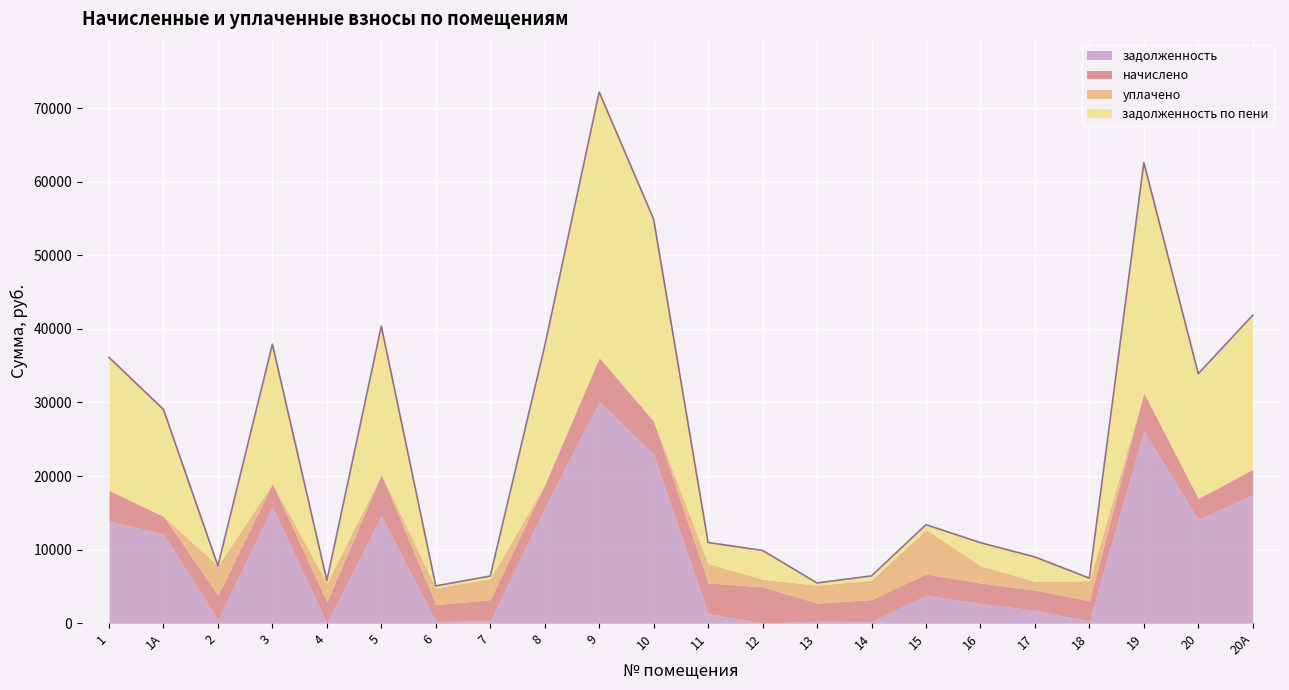

Rank the series by their average value, from lowest to highest.

уплачено, начислено, задолженность, задолженность по пени